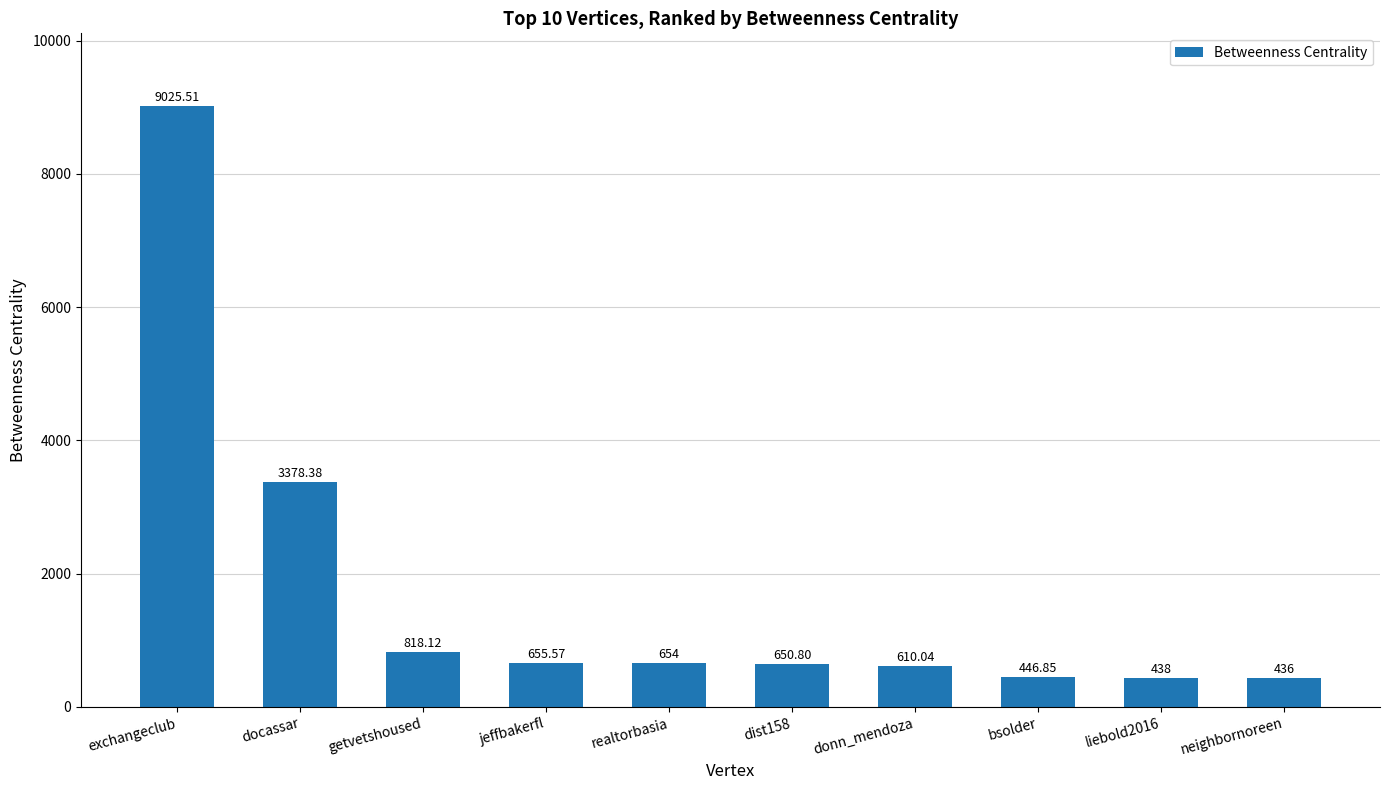

Which label corresponds to the smallest value in the chart?

neighbornoreen